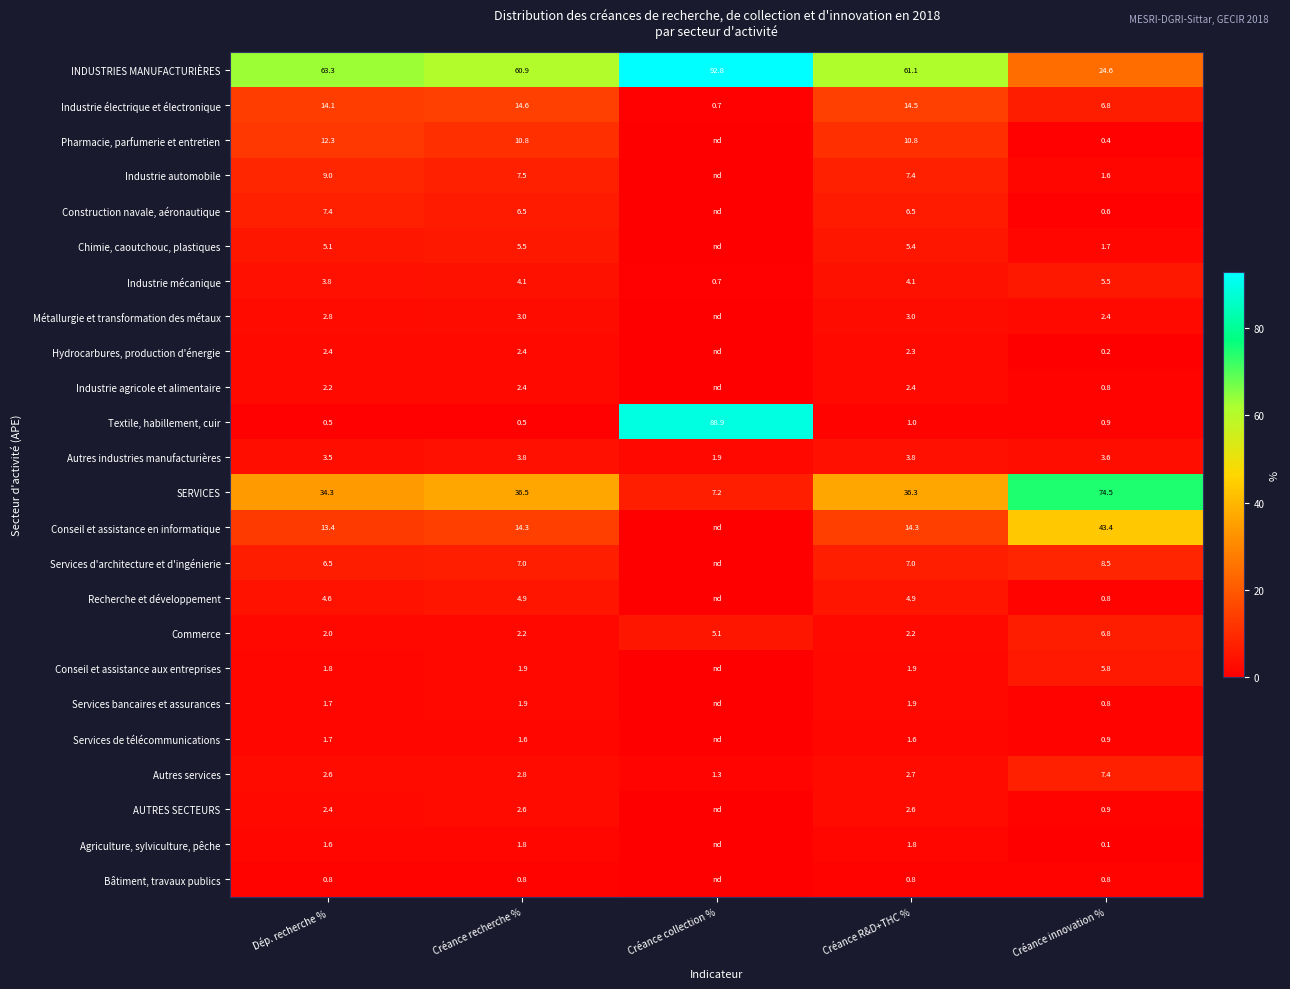

What is the total value across all series at Créance R&D+THC %?

200.3